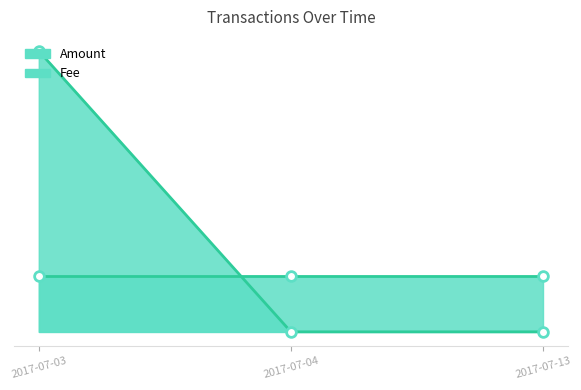

List the labels in order of Fee value, largest first.

2017-07-13 16:43:30, 2017-07-04 16:14:17, 2017-07-03 16:01:43